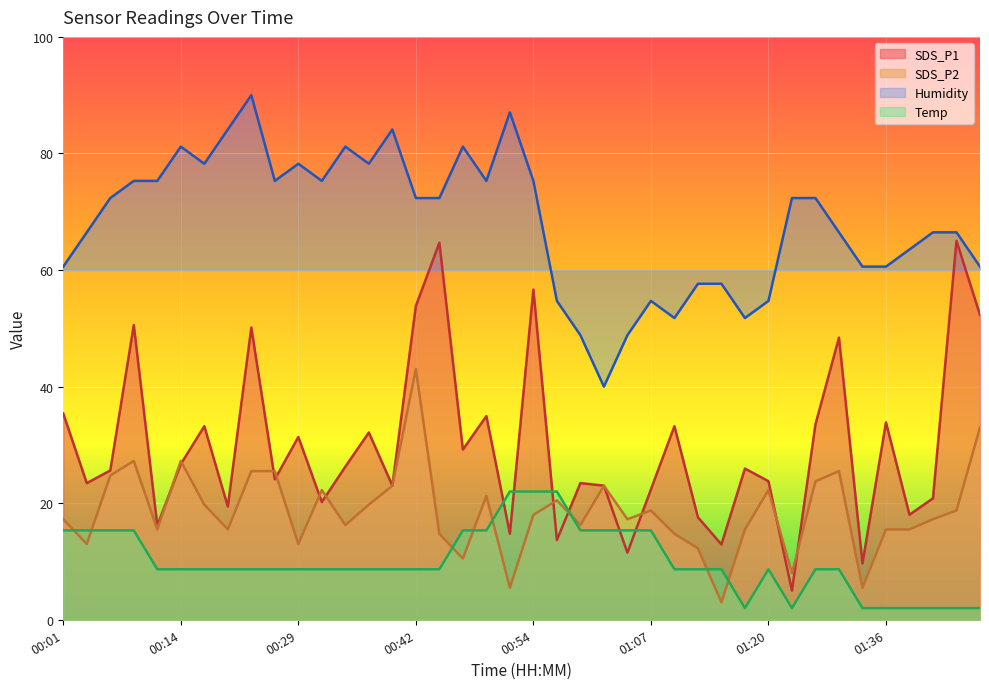

The value of SDS_P1 at 00:54 is 56.6. True or false?

True